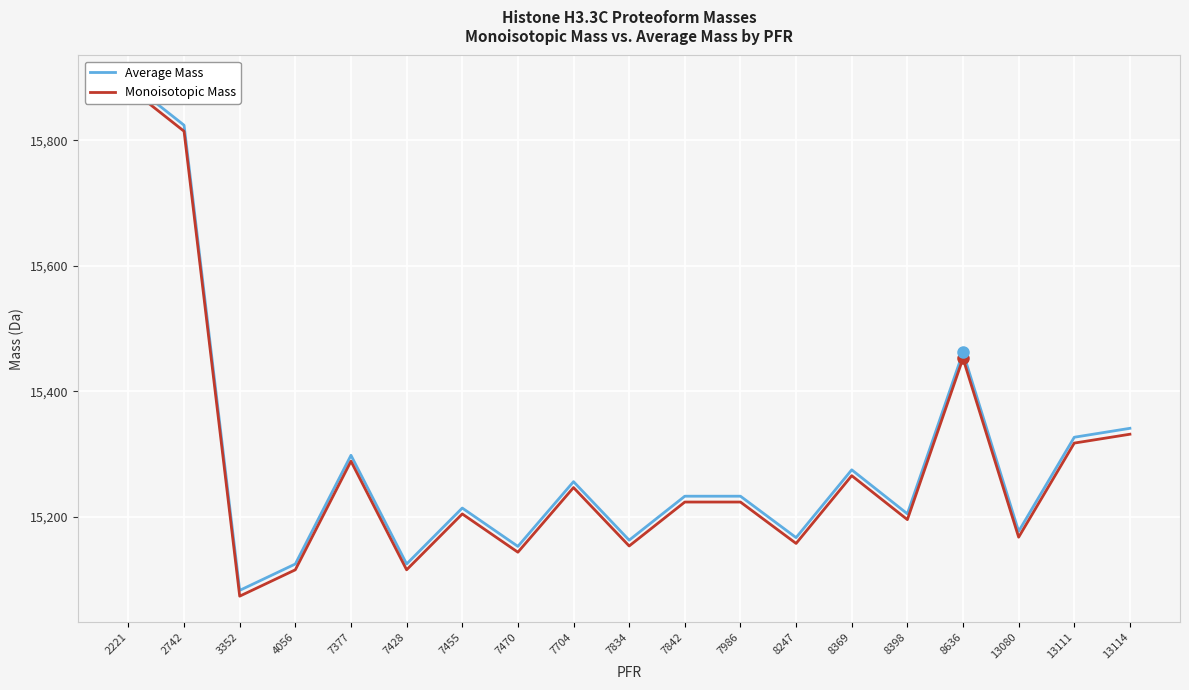

What are all the series names shown in the legend?

Average Mass, Monoisotopic Mass